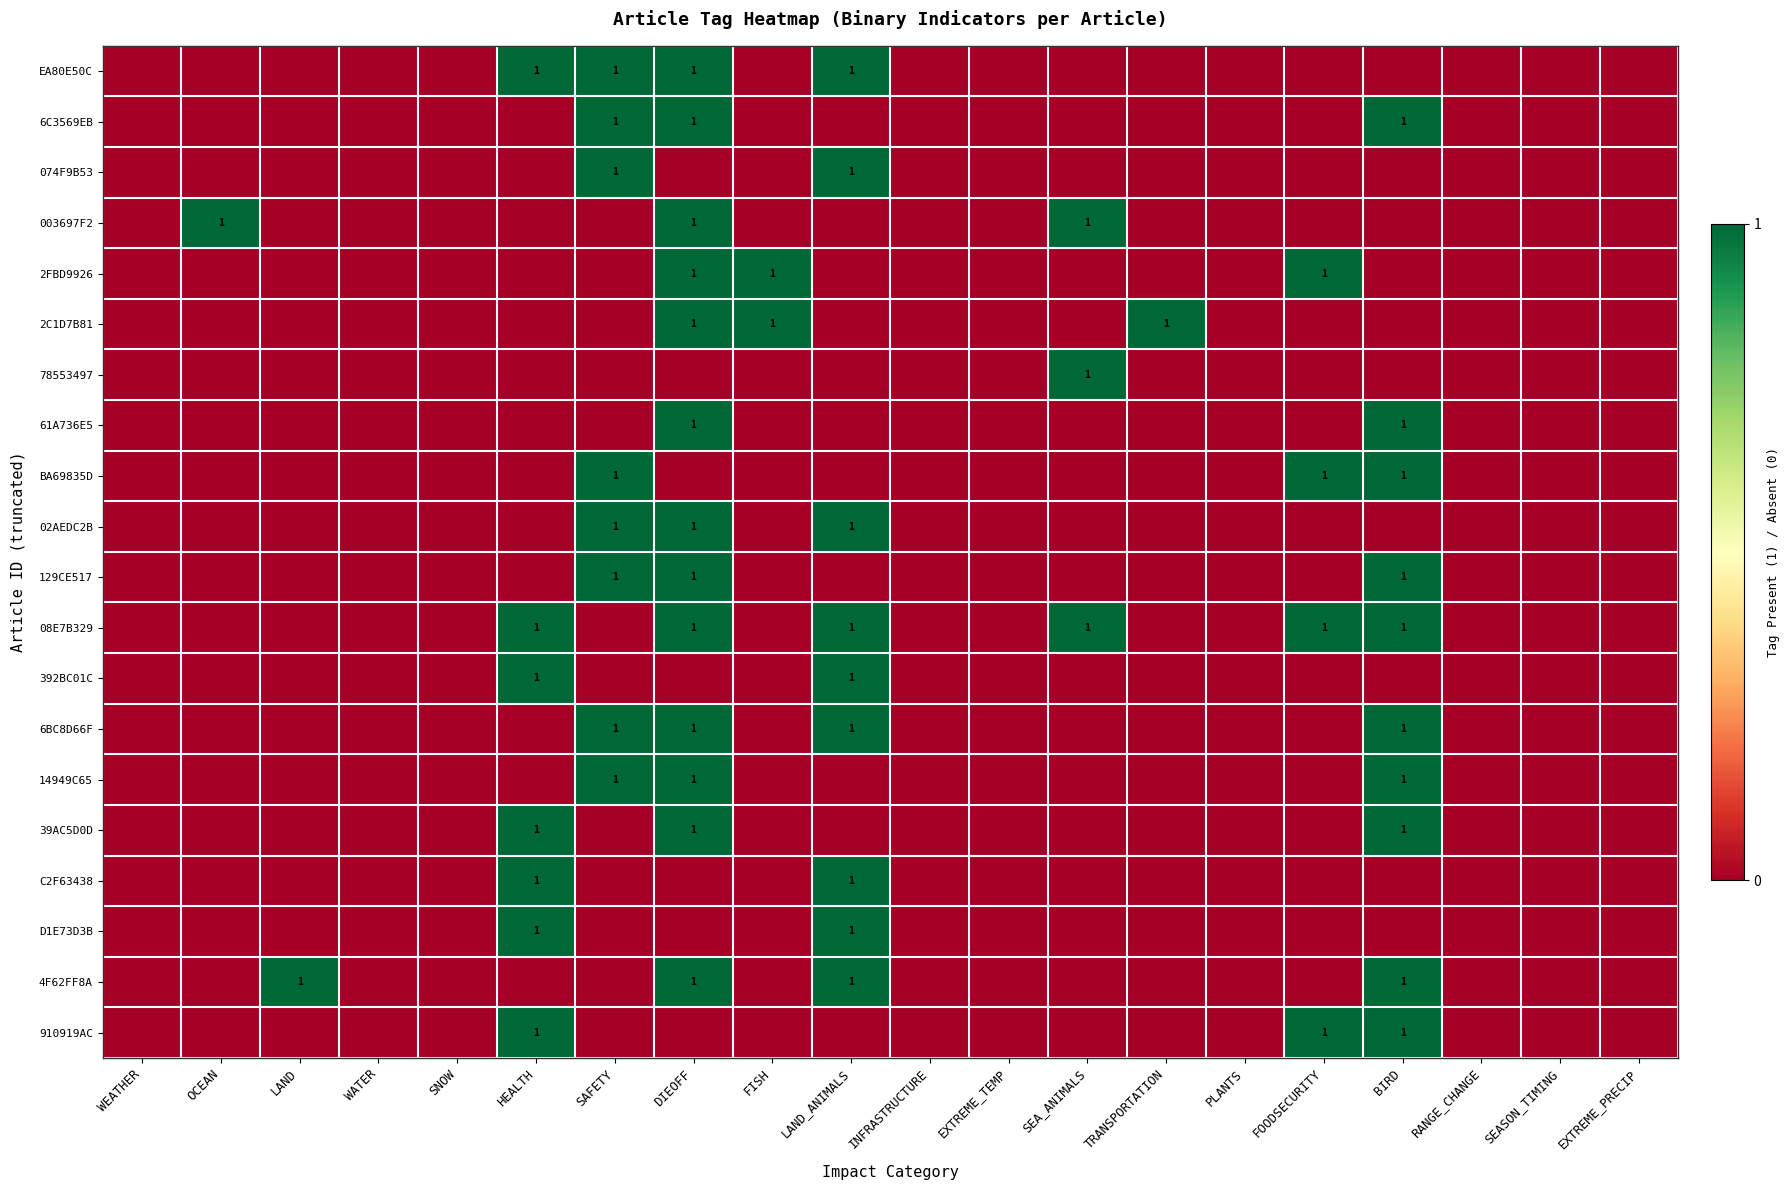

The 08E7B329 series shows 0 at FOODSECURITY. True or false?

False